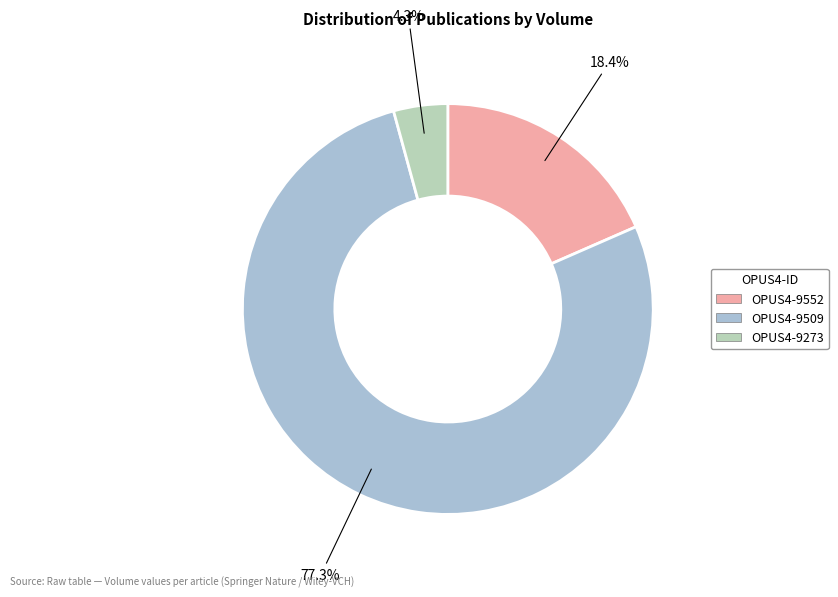

What percentage is the OPUS4-9273 slice, to the nearest percent?

4%